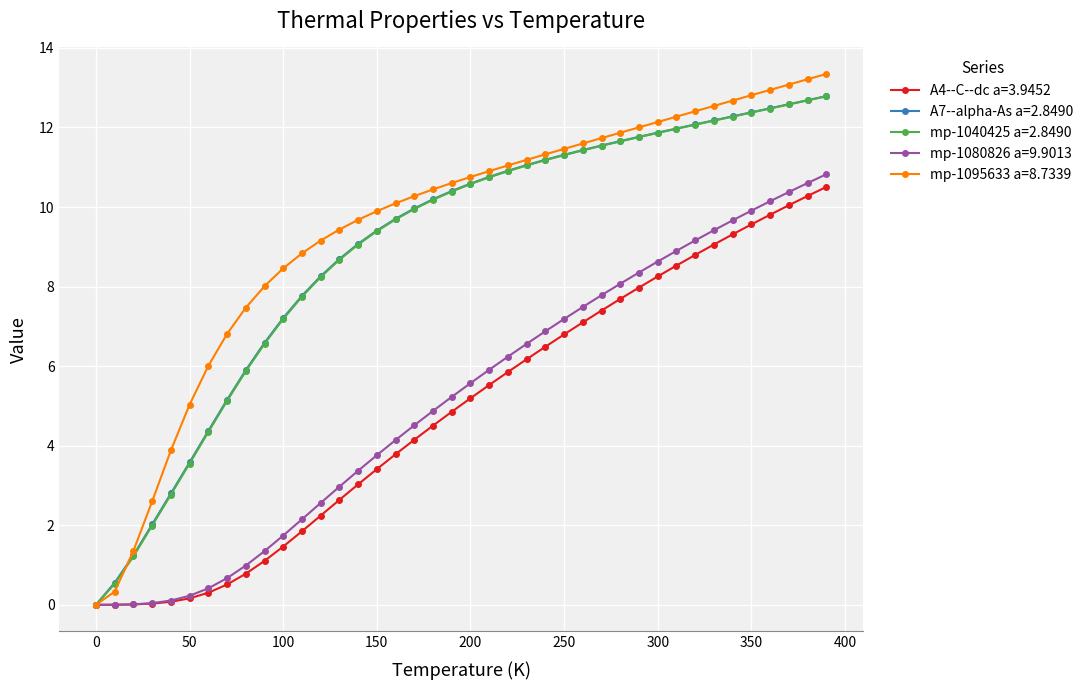

Which series has the largest range (max minus min)?

mp-1095633 a=8.7339